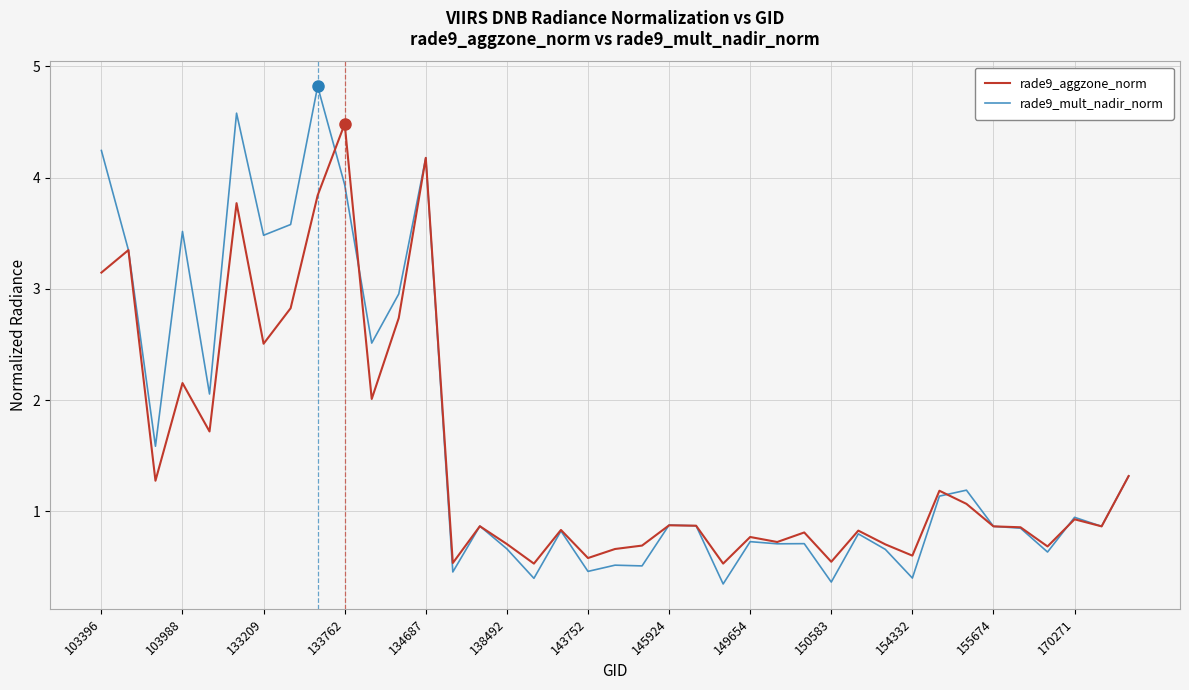

What is the lowest value of the rade9_aggzone_norm series?

0.5